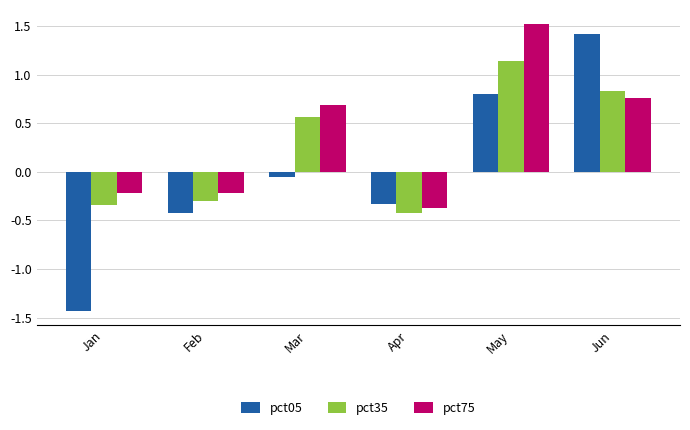

What is the difference between the pct35 values at May and Apr?

1.6